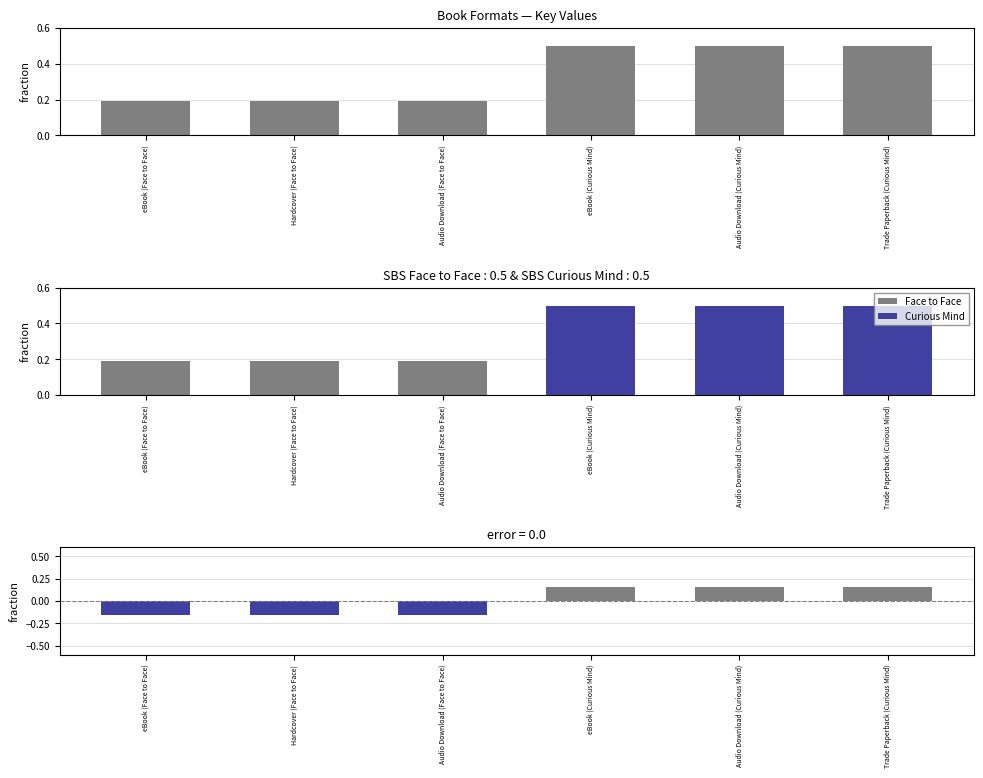

What is the label of the 6th bar from the right?

eBook (Face to Face)